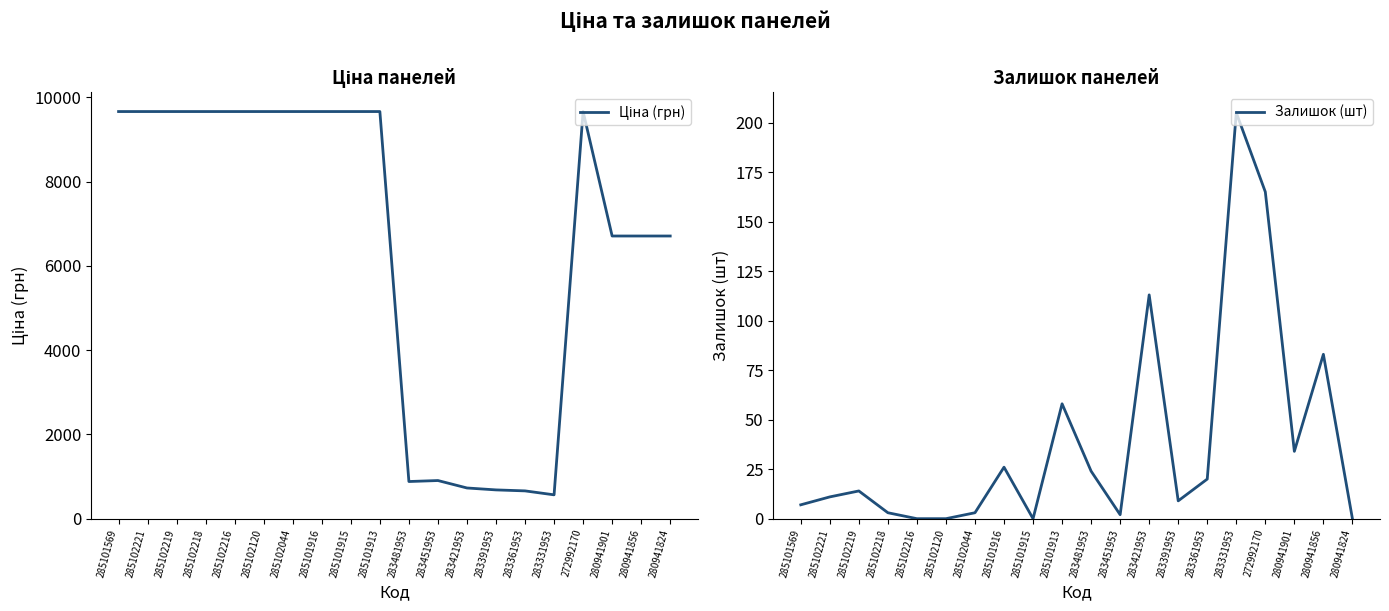

Reading left to right, transcribe all the data shown in this chart.

Ціна (грн): 9664.7	9664.7	9664.7	9664.7	9664.7	9664.7	9664.7	9664.7	9664.7	9664.7	882.1	905.5	728.8	683.2	659.8	566.2	9664.7	6710.2	6710.2	6710.2
Залишок (шт): 7.0	11.0	14.0	3.0	0.0	0.0	3.0	26.0	0.0	58.0	24.0	2.0	113.0	9.0	20.0	205.0	165.0	34.0	83.0	0.0